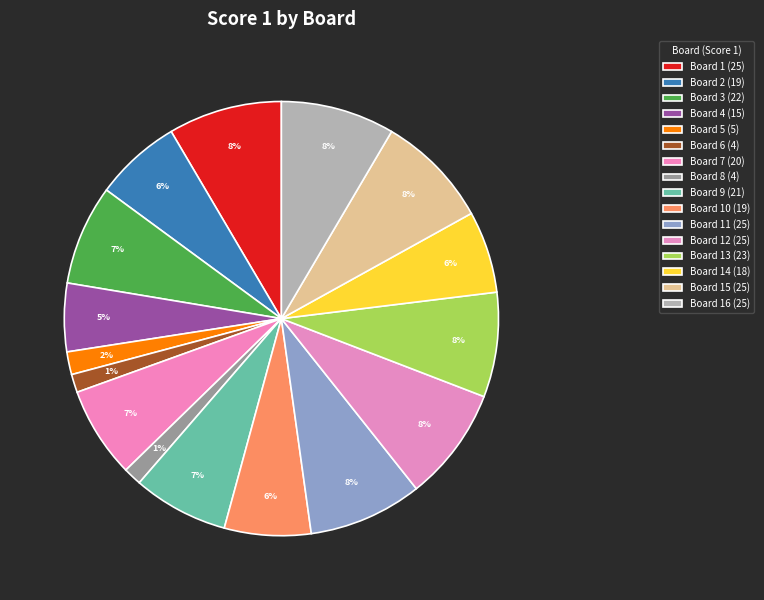

How many segments does this pie chart have?

16